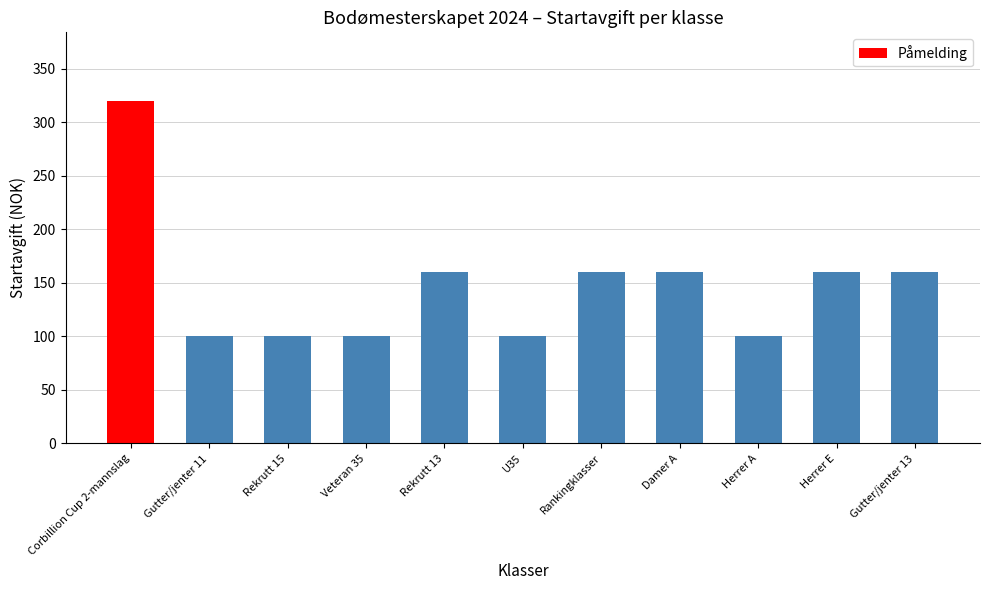

What is the minimum value shown in the chart?

100